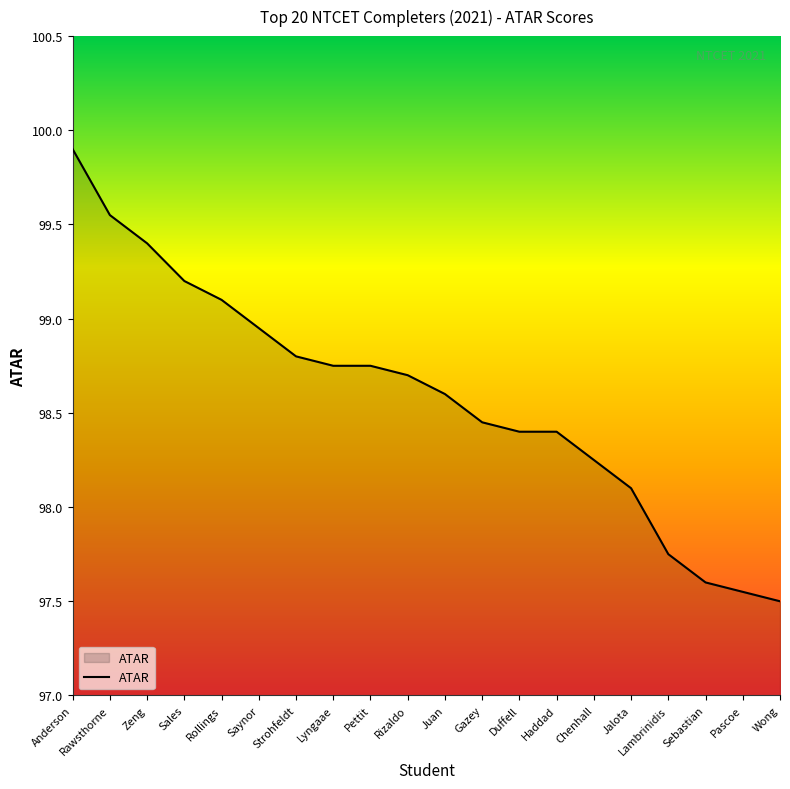

What position from the left is Jalota?

16